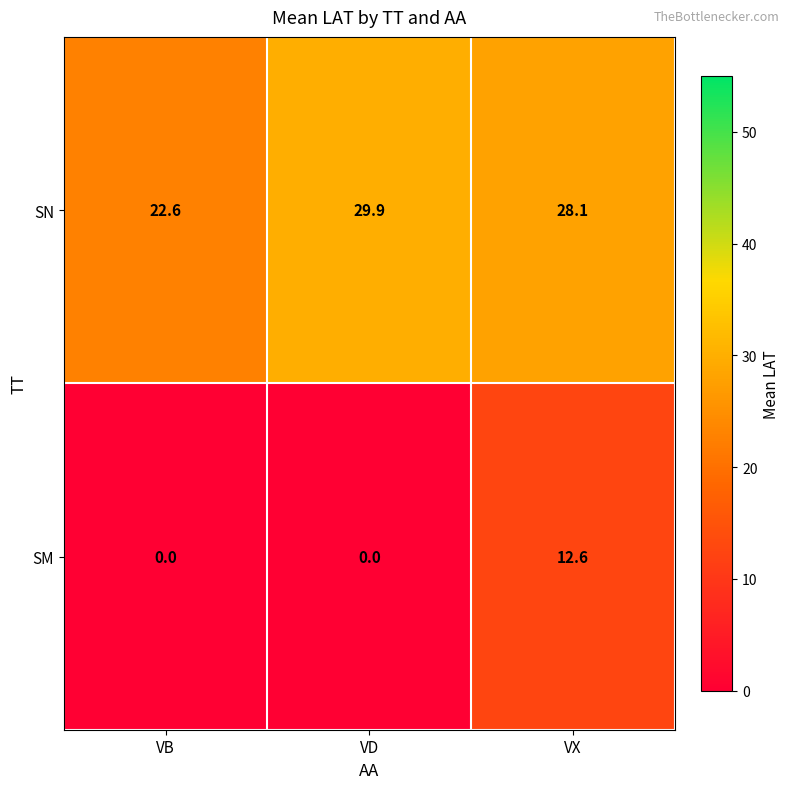

Rank the series by their maximum value, from lowest to highest.

SM, SN